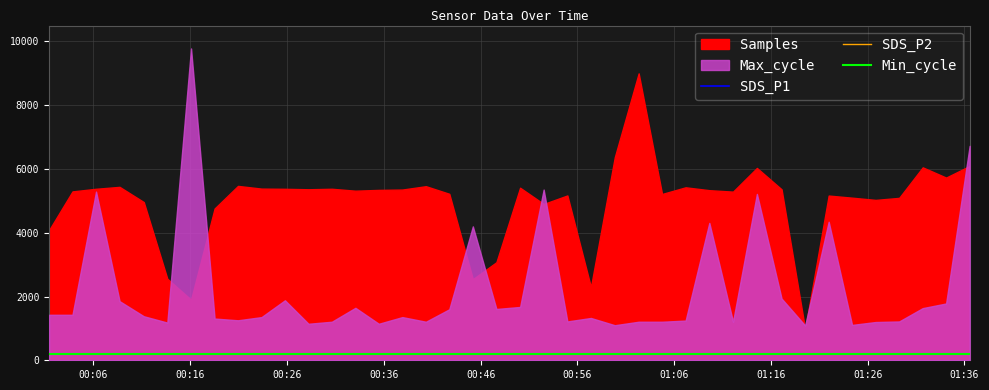

True or false: SDS_P1 has more than 2 interior local peaks.

True